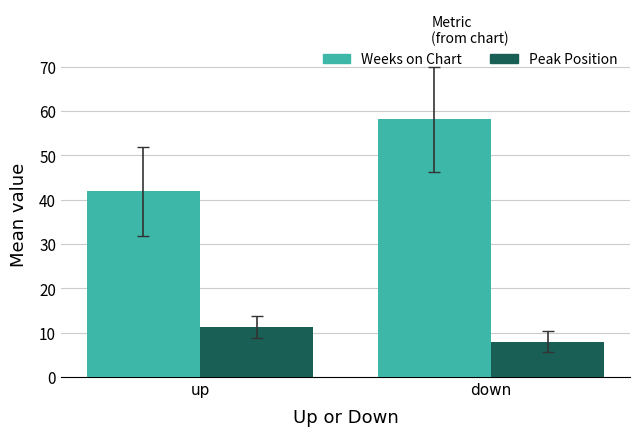

Reading right to left, what are all the values shown in this chart?

Weeks on Chart: 58.2	41.9
Peak Position: 8.0	11.2